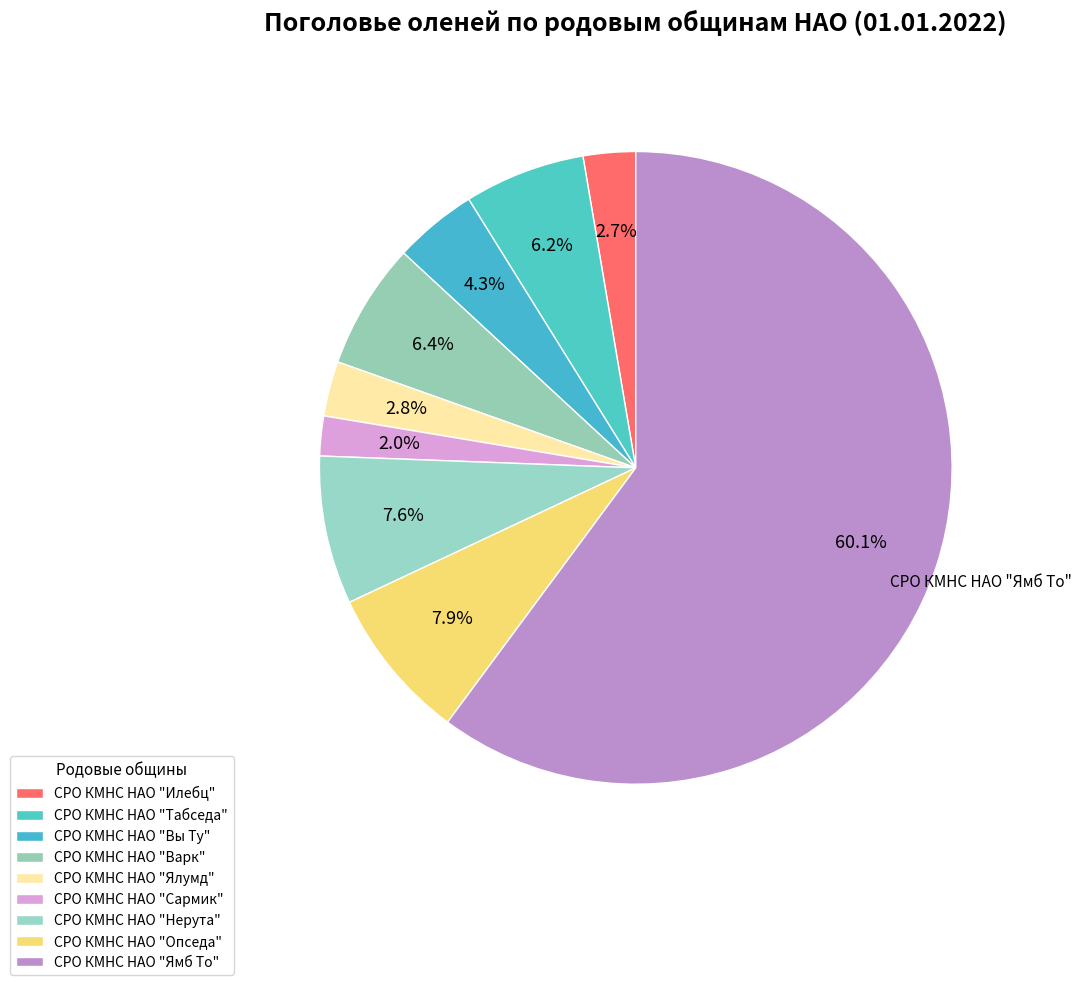

Count the number of slices in the pie.

9